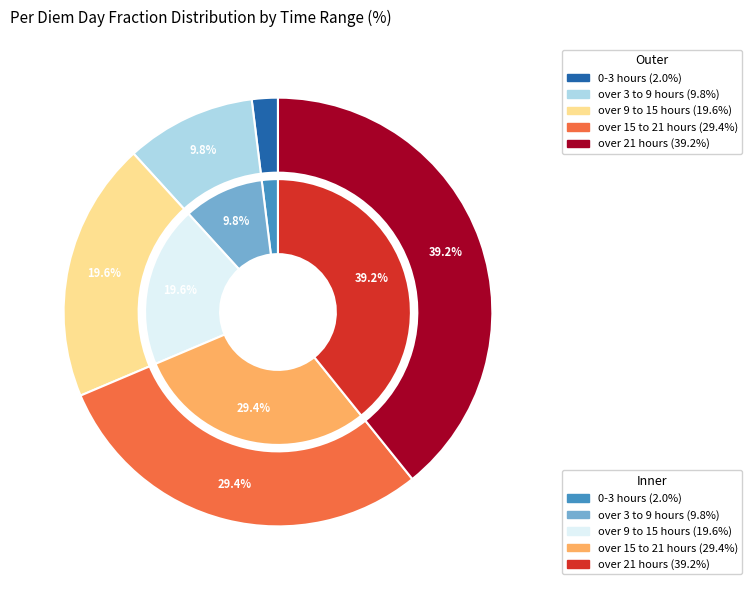

To the nearest percent, what is the average slice percentage?

20%